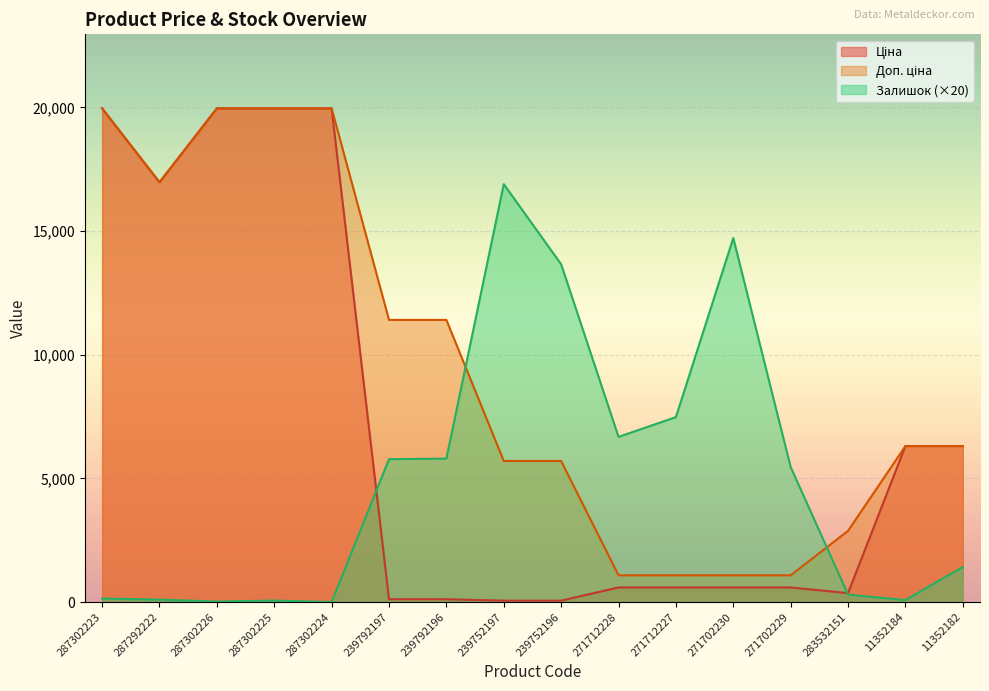

Which series has the largest range (max minus min)?

Ціна